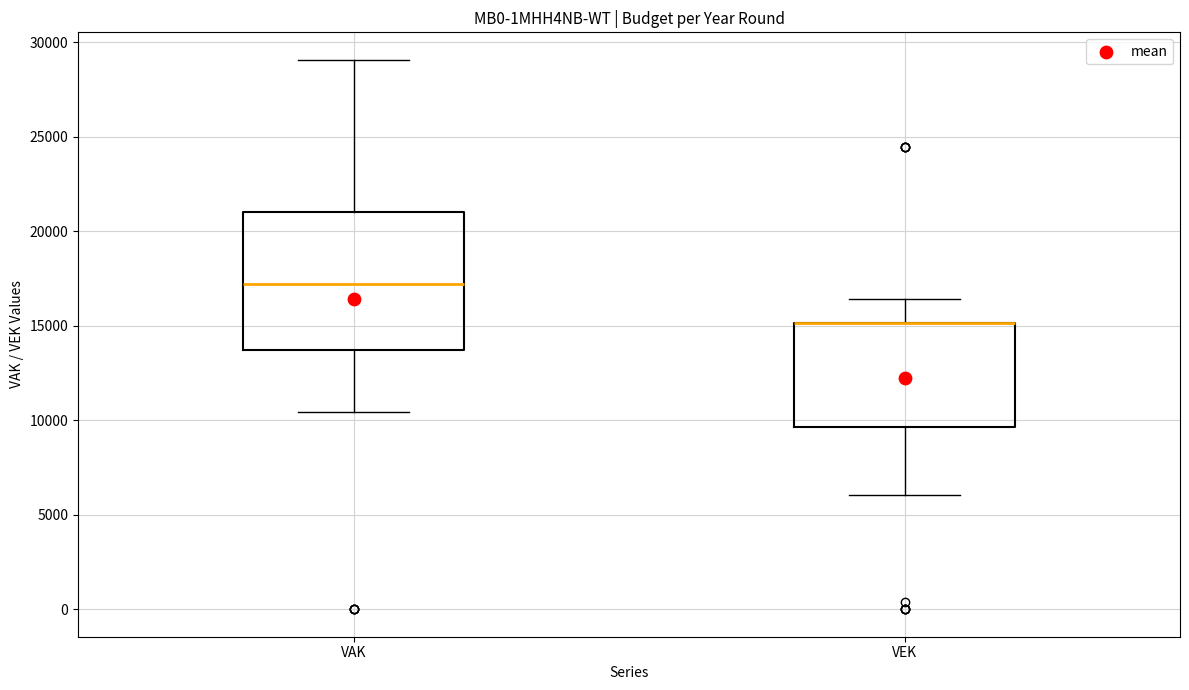

Reading left to right, read every box against the y-axis: the position of its median line, the range the box covers, and the ends of its whiskers. The values are not printed on the chart, so give them approximately, as read against the axis.

VAK: median 17000, box 13500 to 21000, whiskers 10500 to 29000
VEK: median 15000 (drawn on the box's upper edge), box 9500 to 15000, whiskers 6000 to 16500